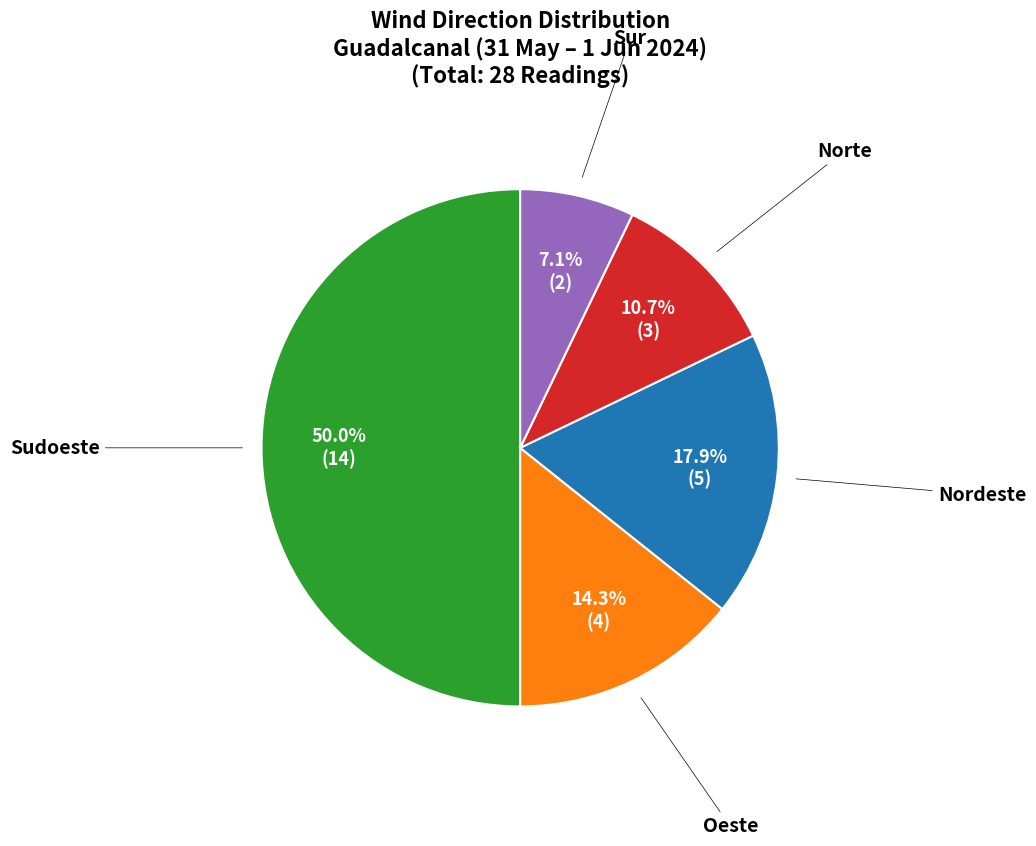

How many slices are in this pie chart?

5